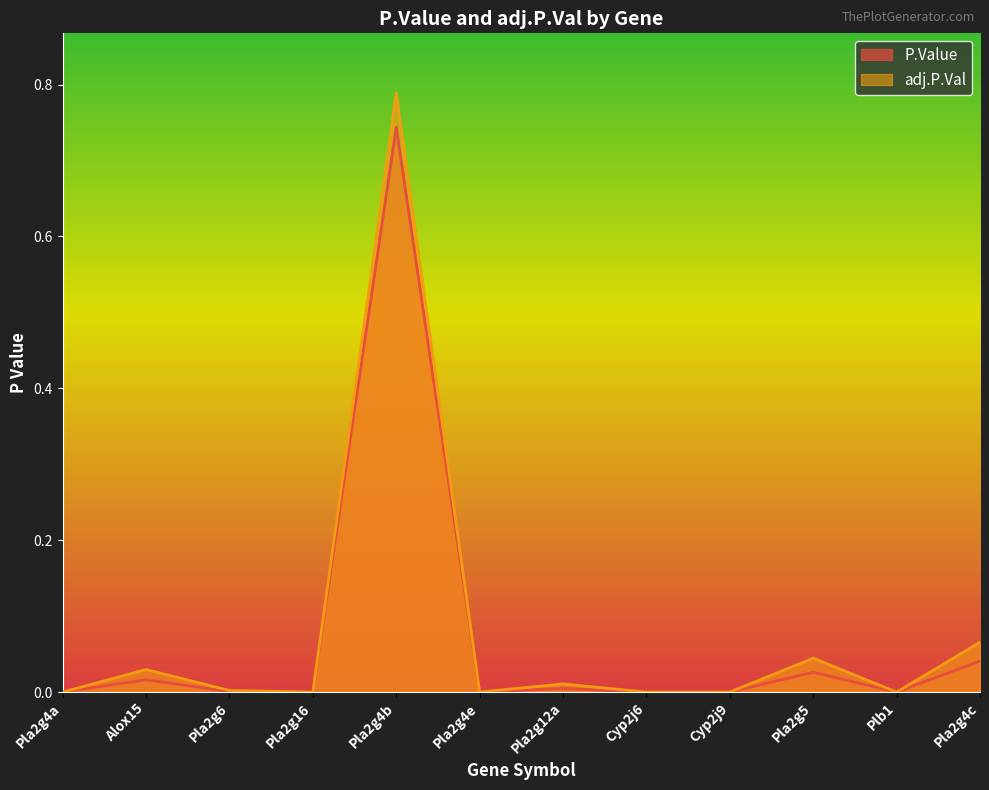

What is the label of the 10th point from the left?

Pla2g5